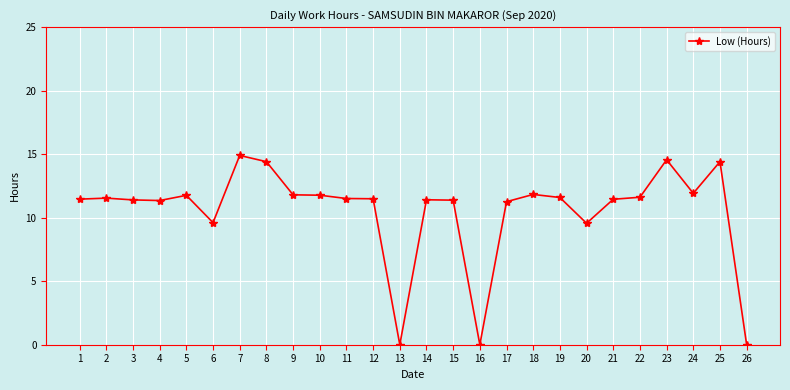

What is the ratio of the value at 20 to the value at 19?

0.8